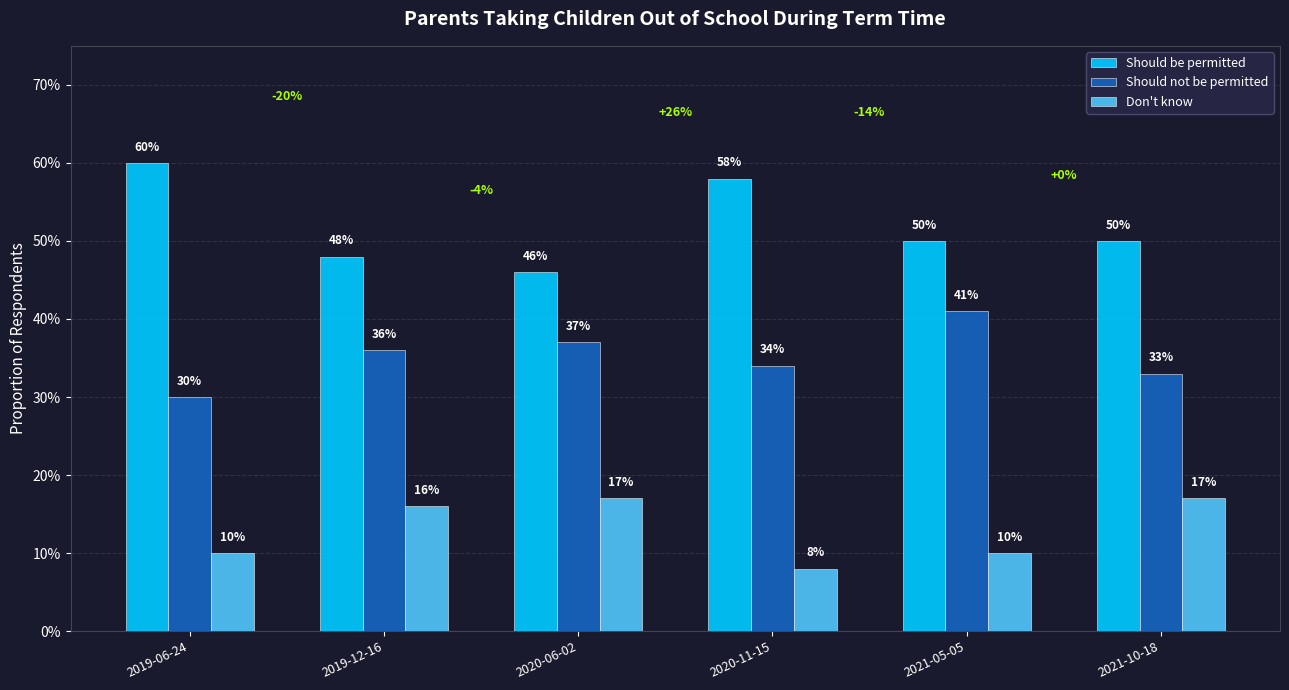

What is the approximate value of Should be permitted at 2019-06-24?

0.6